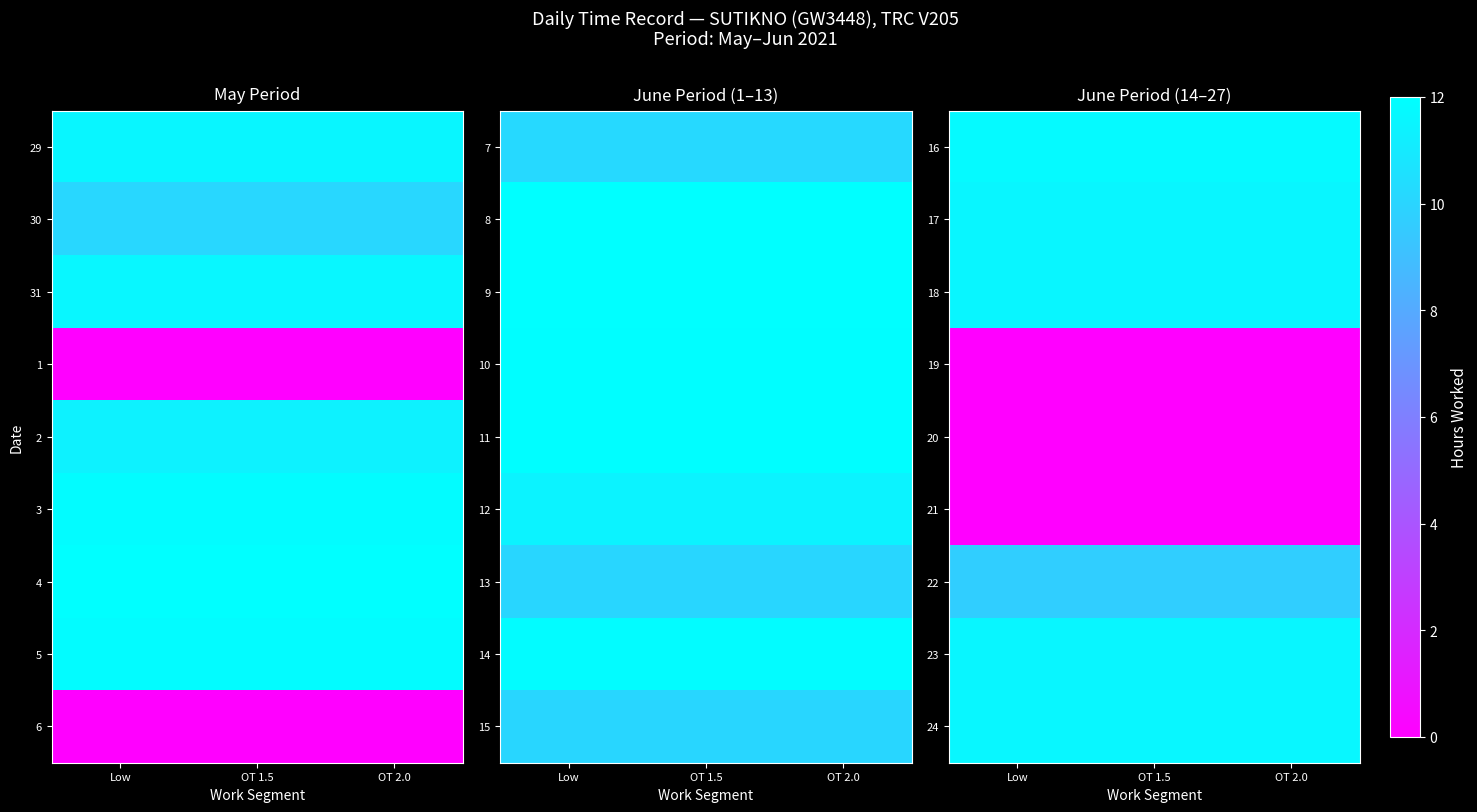

What is the maximum value for 23?

11.6